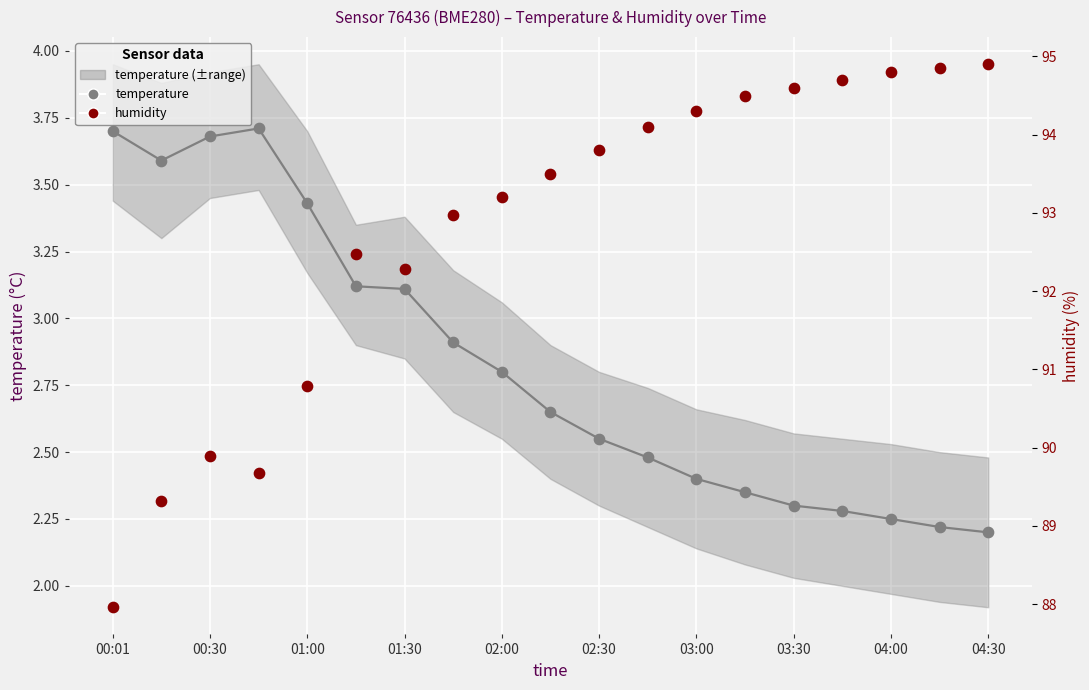

Which series contains the lowest Y value?

temperature